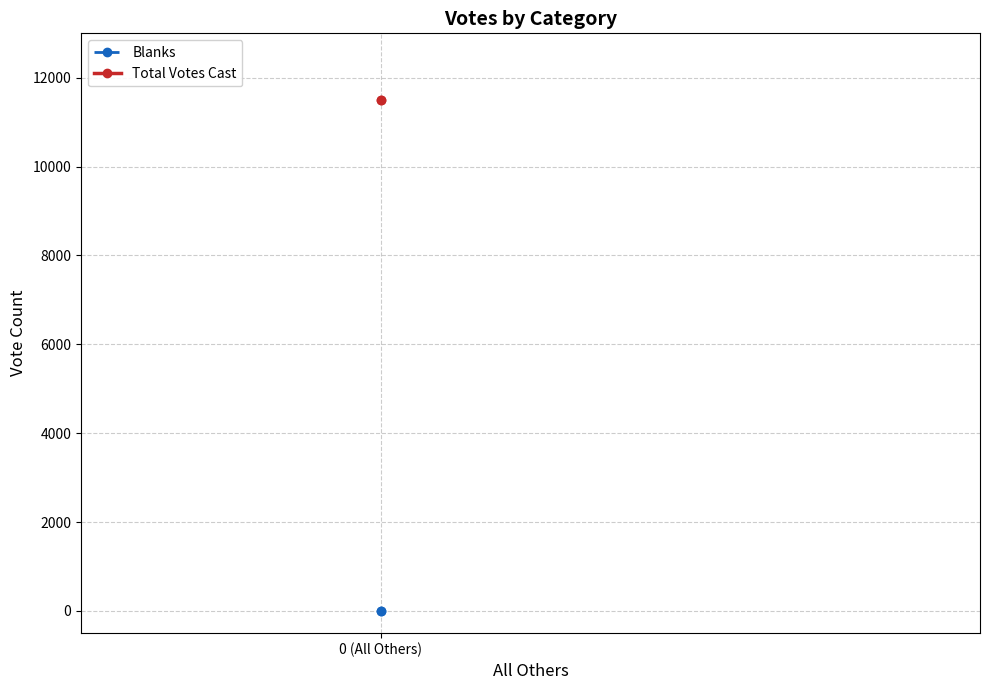

The value of Total Votes Cast at 0 (All Others) is 11508. True or false?

True